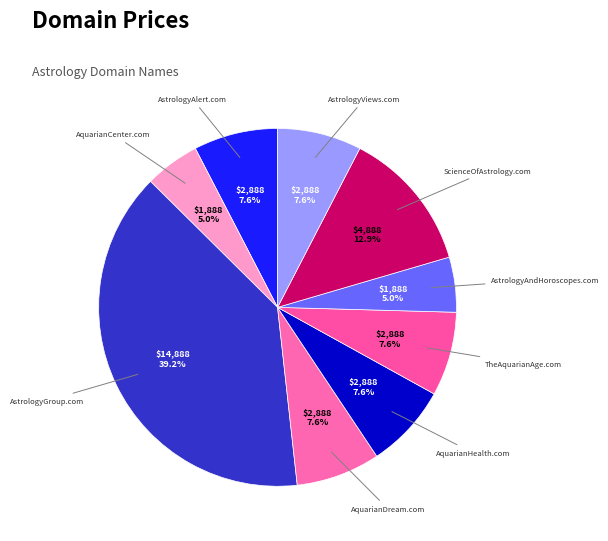

Count the number of slices in the pie.

9